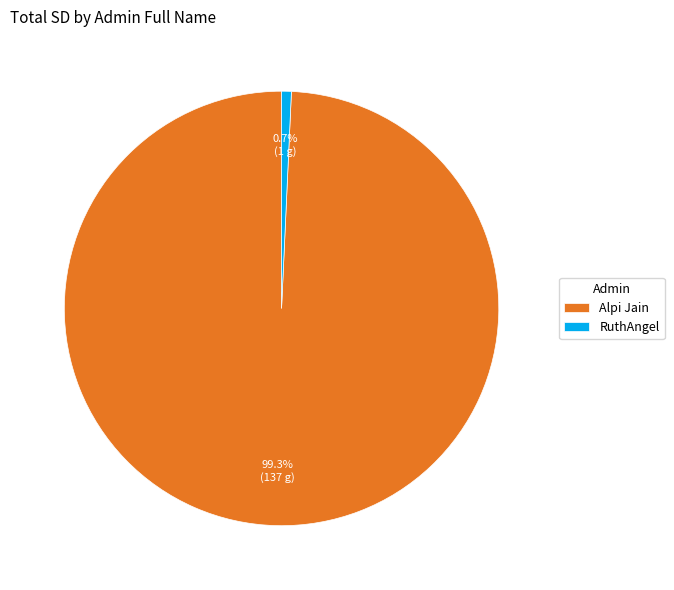

Which has a higher value, RuthAngel or Alpi Jain?

Alpi Jain